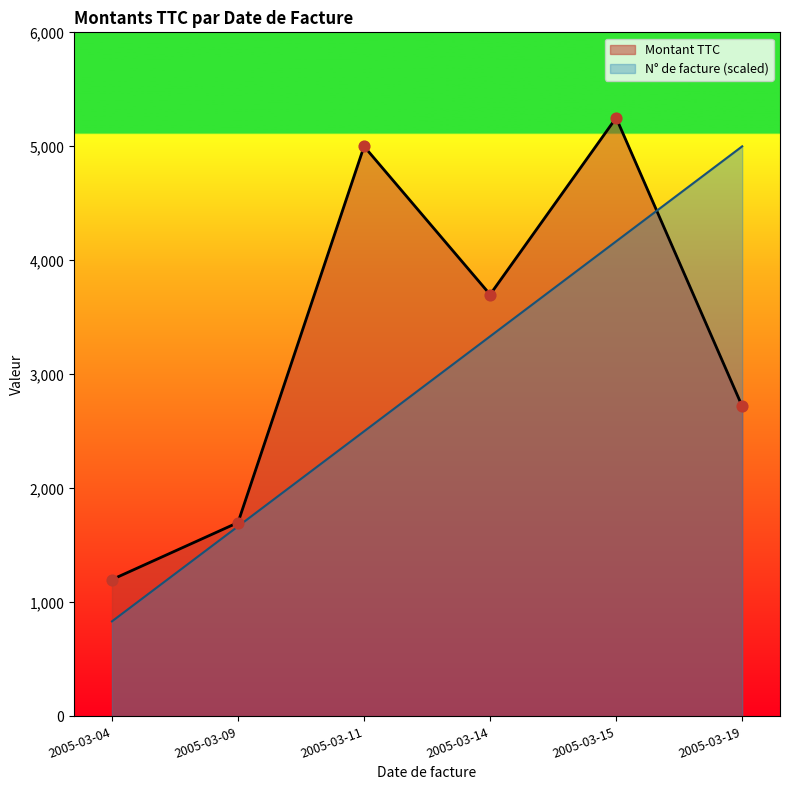

What is the total value across all series at 2005-03-15?

9416.7